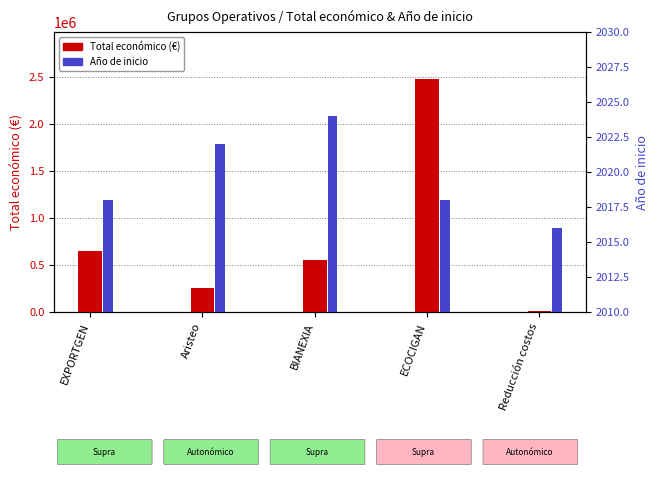

What position from the left is BIANEXIA?

3